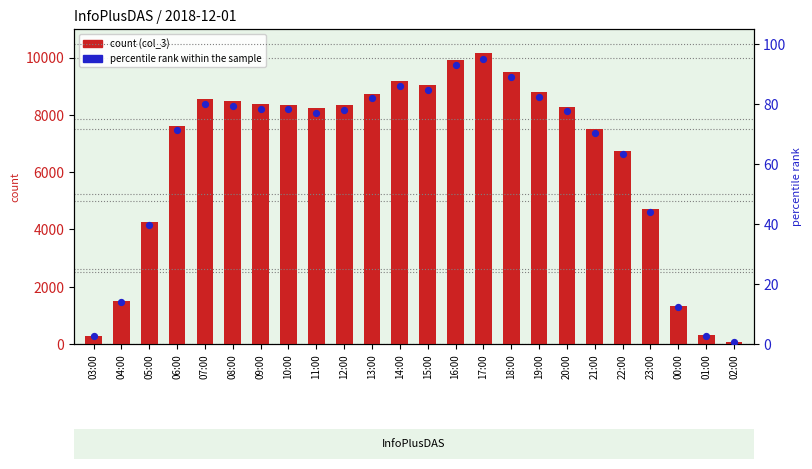

Which series contains the highest Y value?

count (col_3)